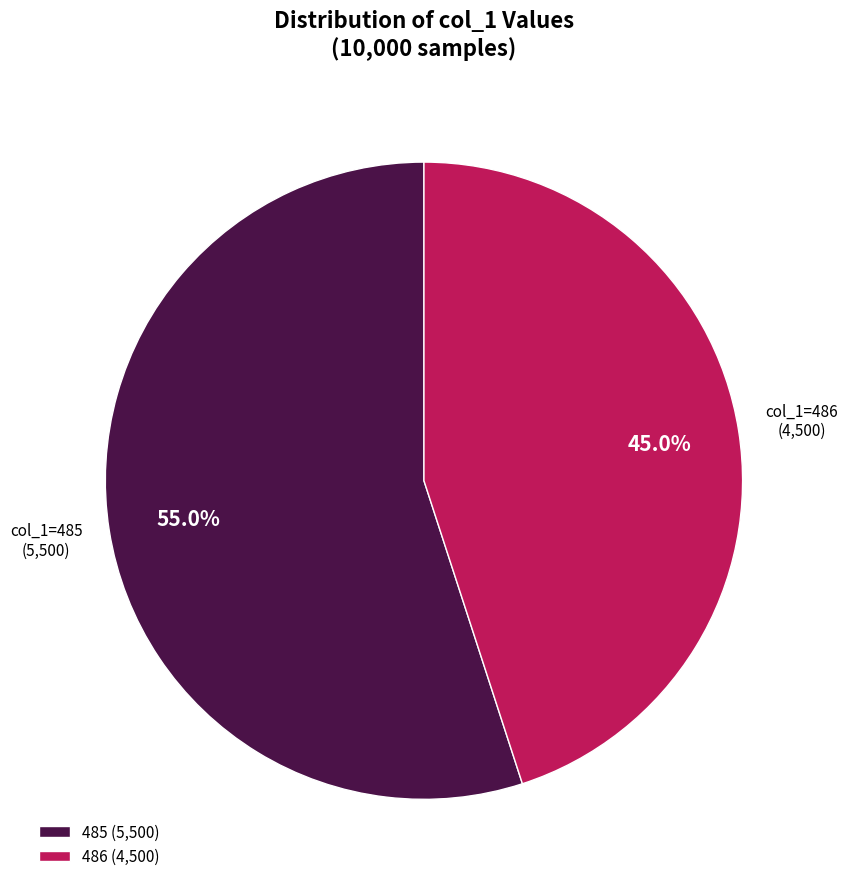

To the nearest percent, what is the average slice percentage?

50%